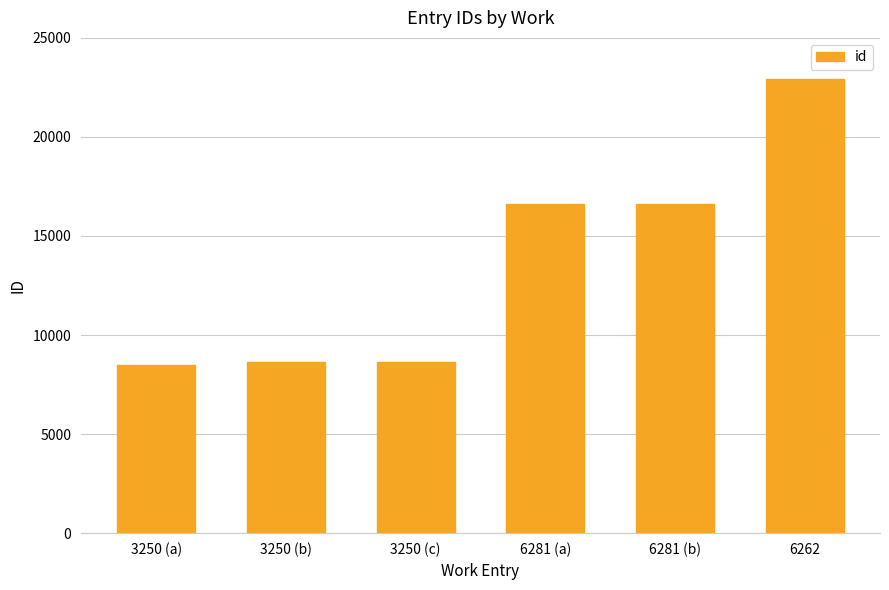

What is the change in value from 3250 (c) to 6281 (b)?

+7989